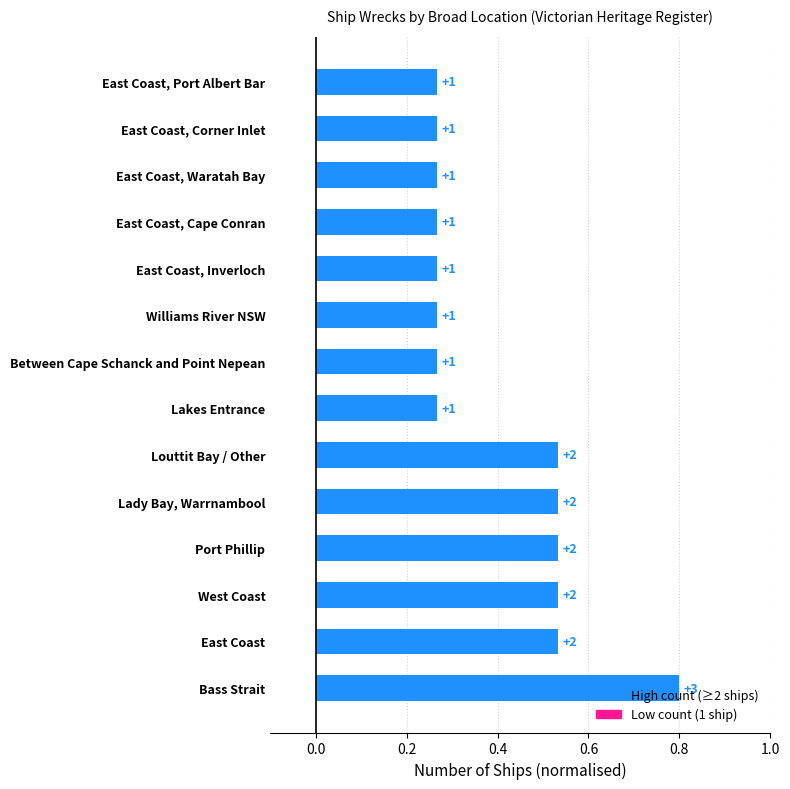

What position from the left is West Coast?

3